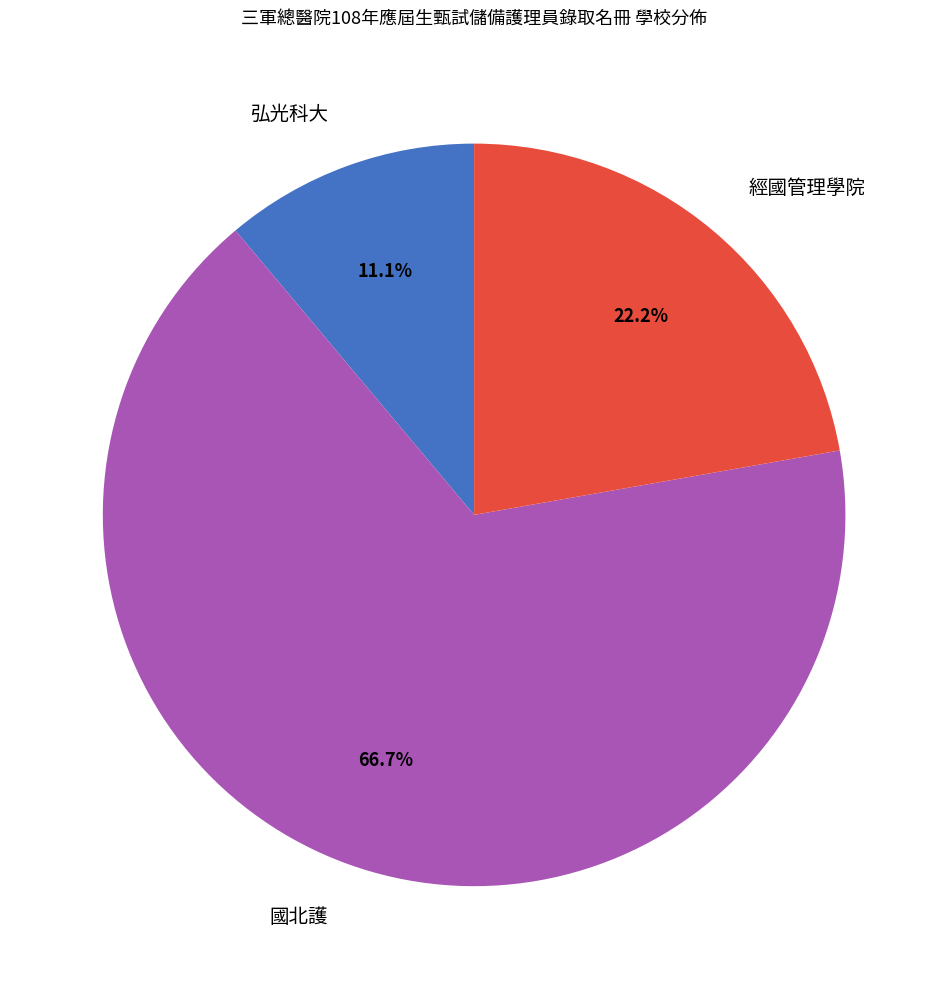

What percentage do 經國管理學院 and 國北護 together represent?

88.9%